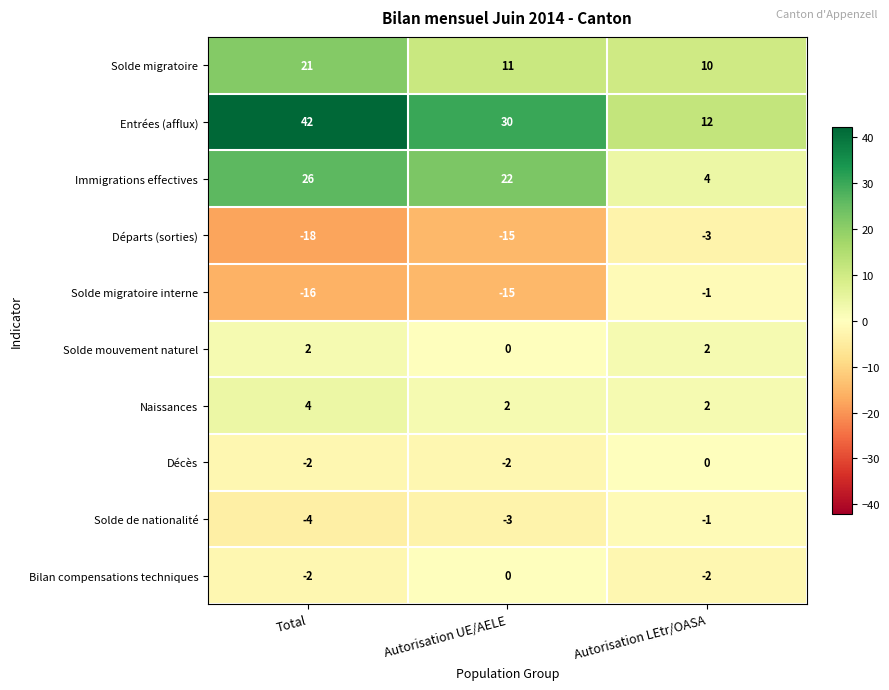

How many Solde de nationalité values are between -4 and -1?

3